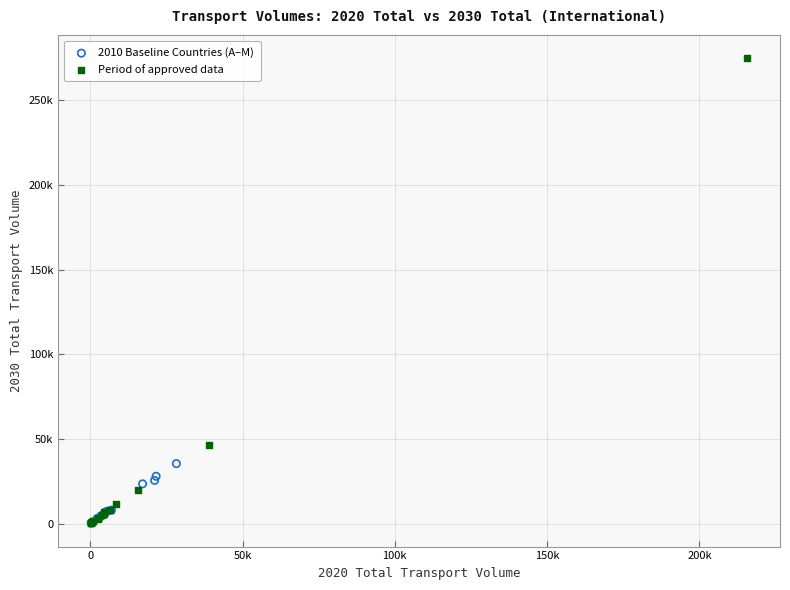

Which series has the largest Y range (max minus min)?

Period of approved data